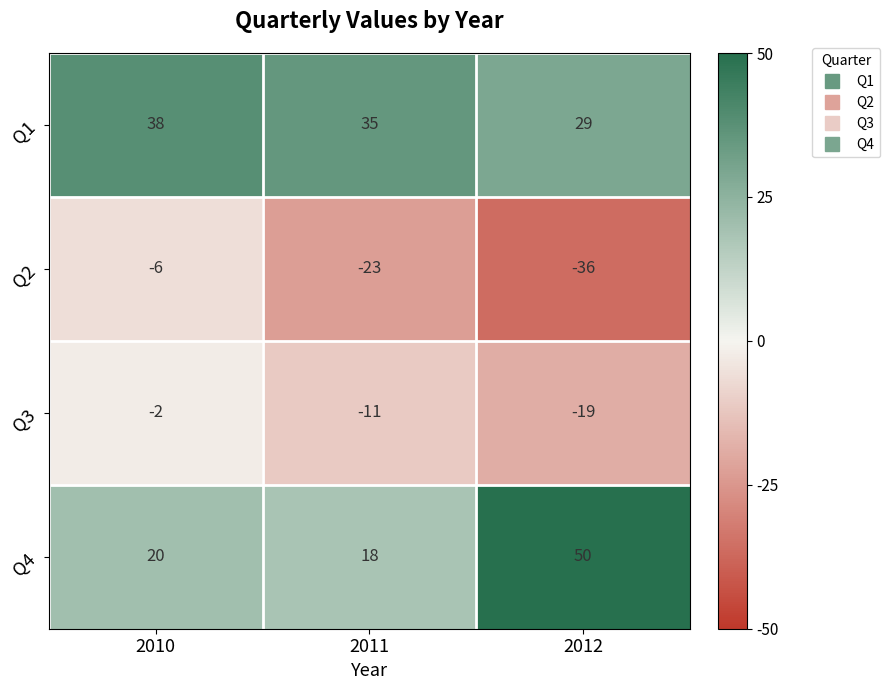

What is the total value across all series at 2012?

24